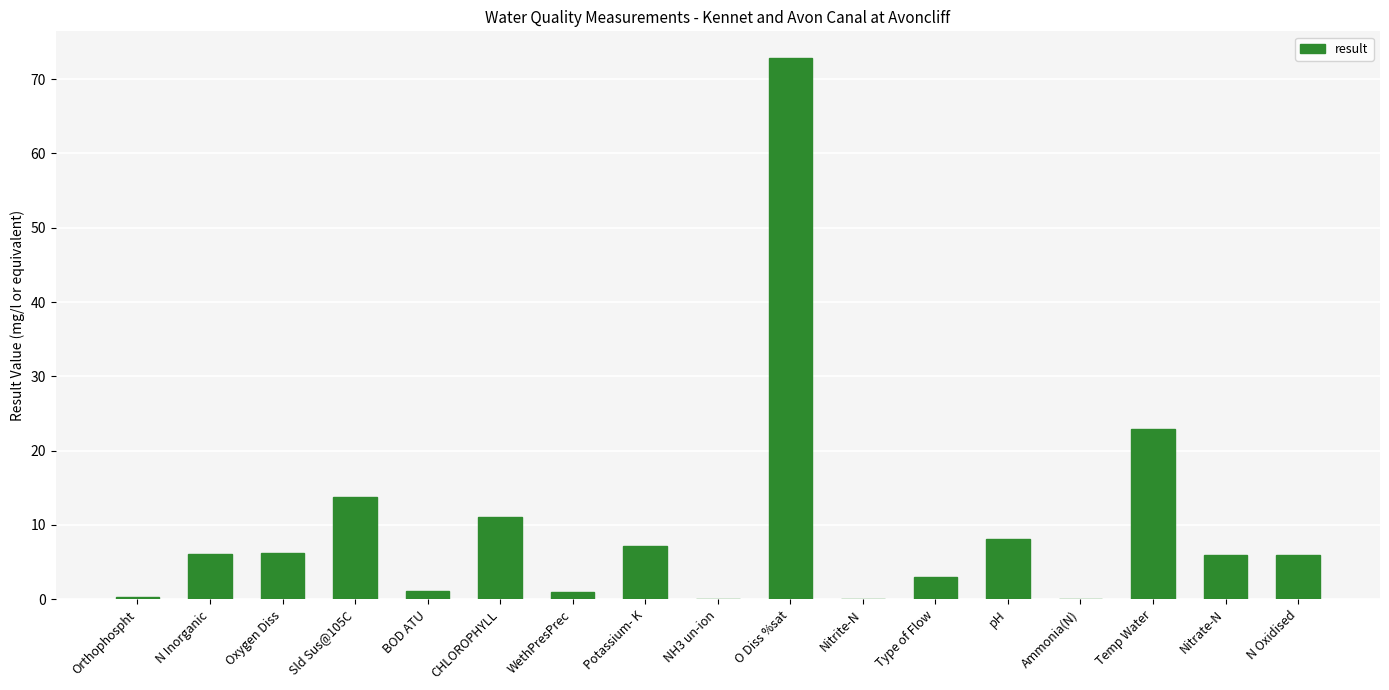

At which label does the data first exceed 5?

N Inorganic